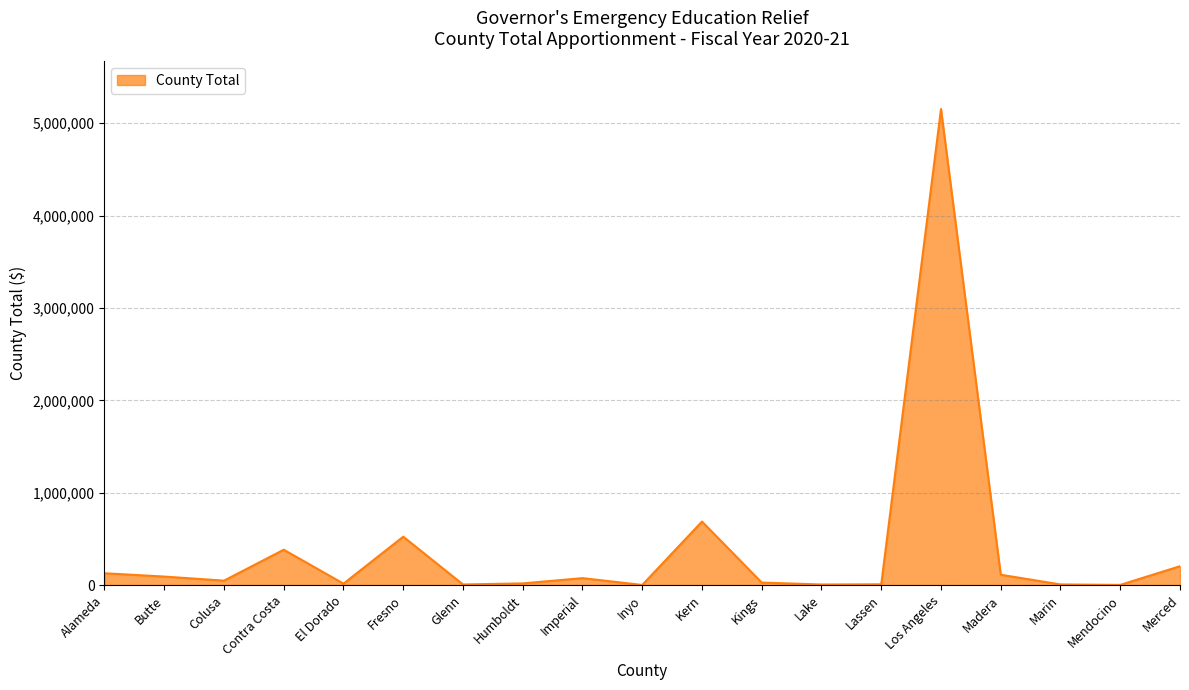

Where is the data nearest to the value 2577333?

Kern